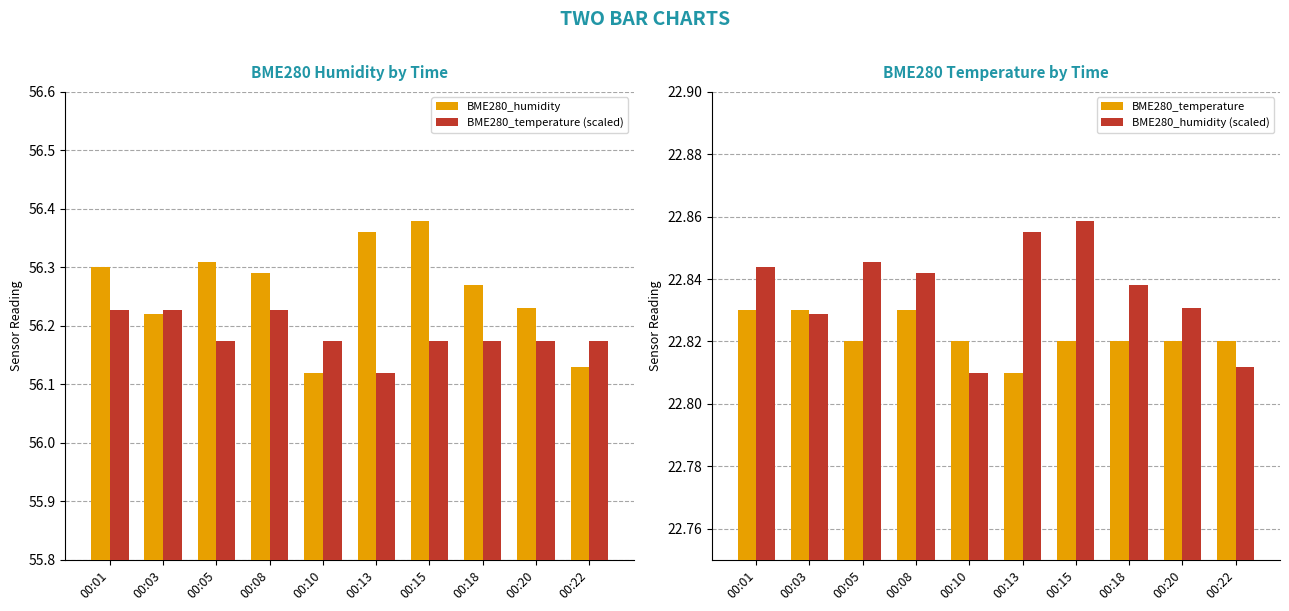

What is the sum of the BME280_temperature values at 00:10 and 00:15?

45.6